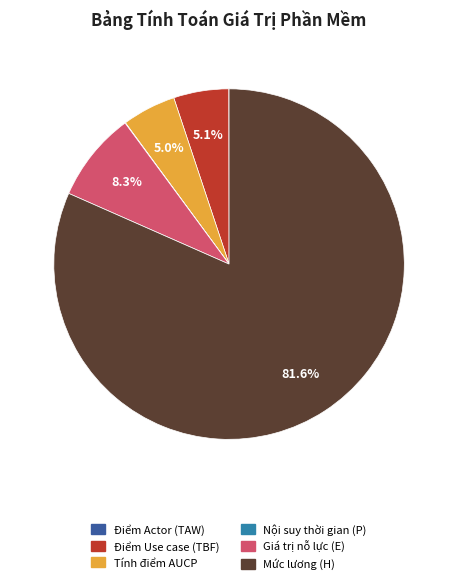

Which slice is the largest?

Mức lương (H)